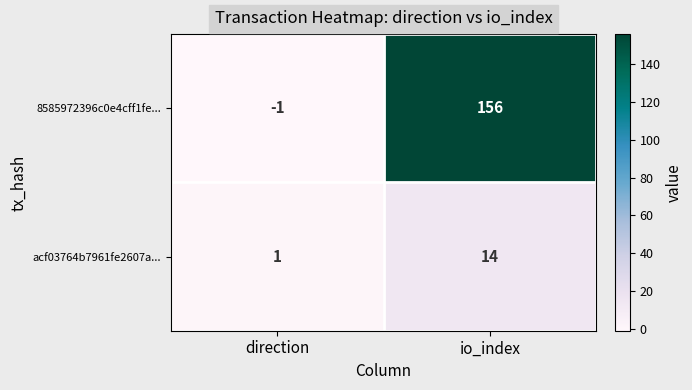

What is the difference between the highest and lowest values at direction?

2